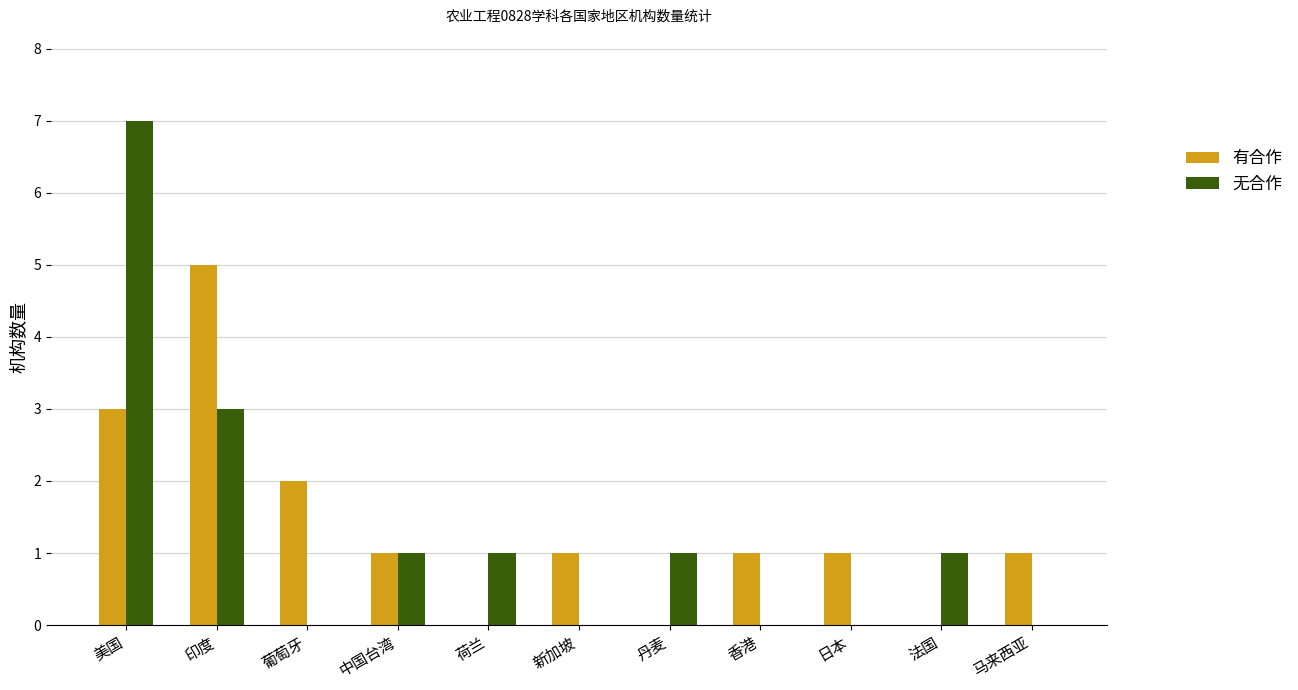

The 无合作 series shows 2 at 印度. True or false?

False